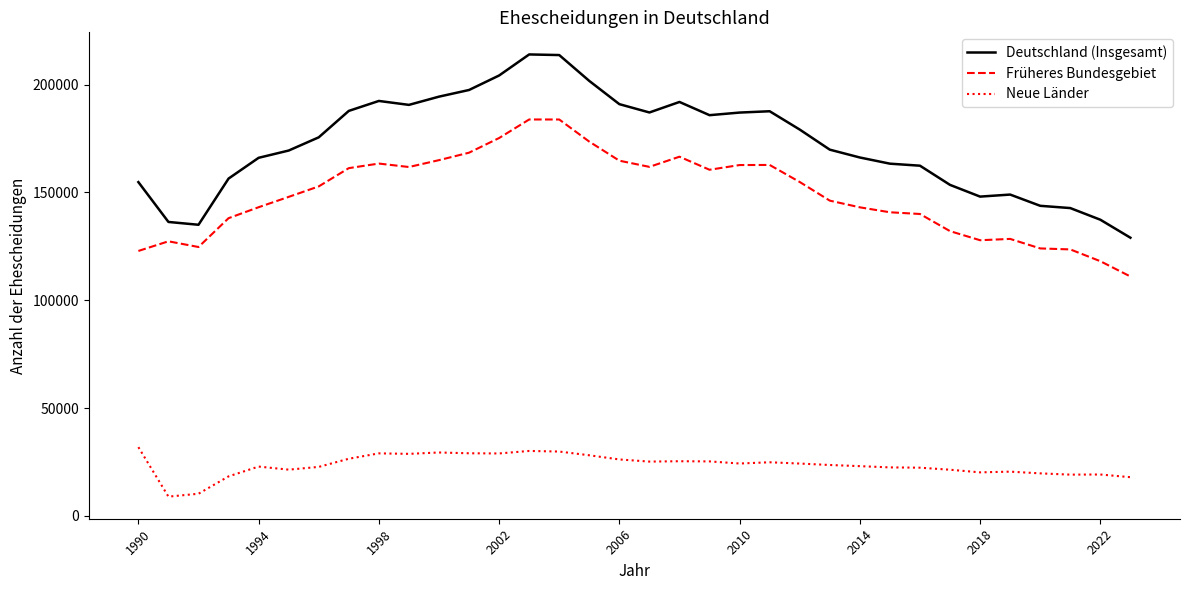

What is the difference between the maximum and minimum values in the Neue Länder series?

22941